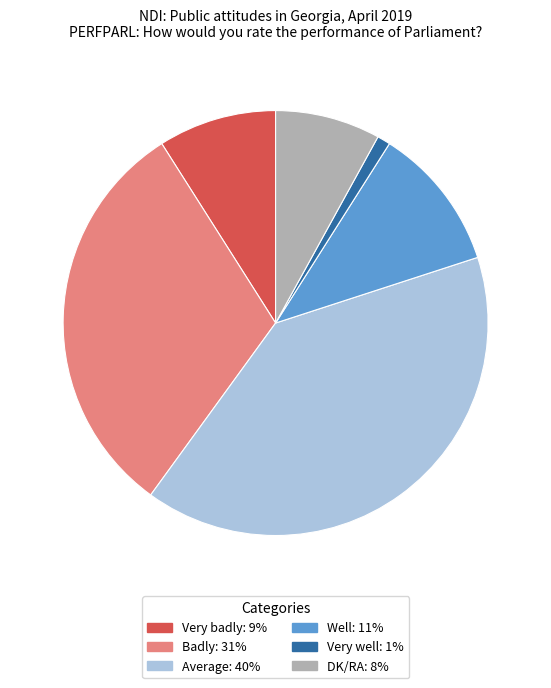

How many slices are in this pie chart?

6